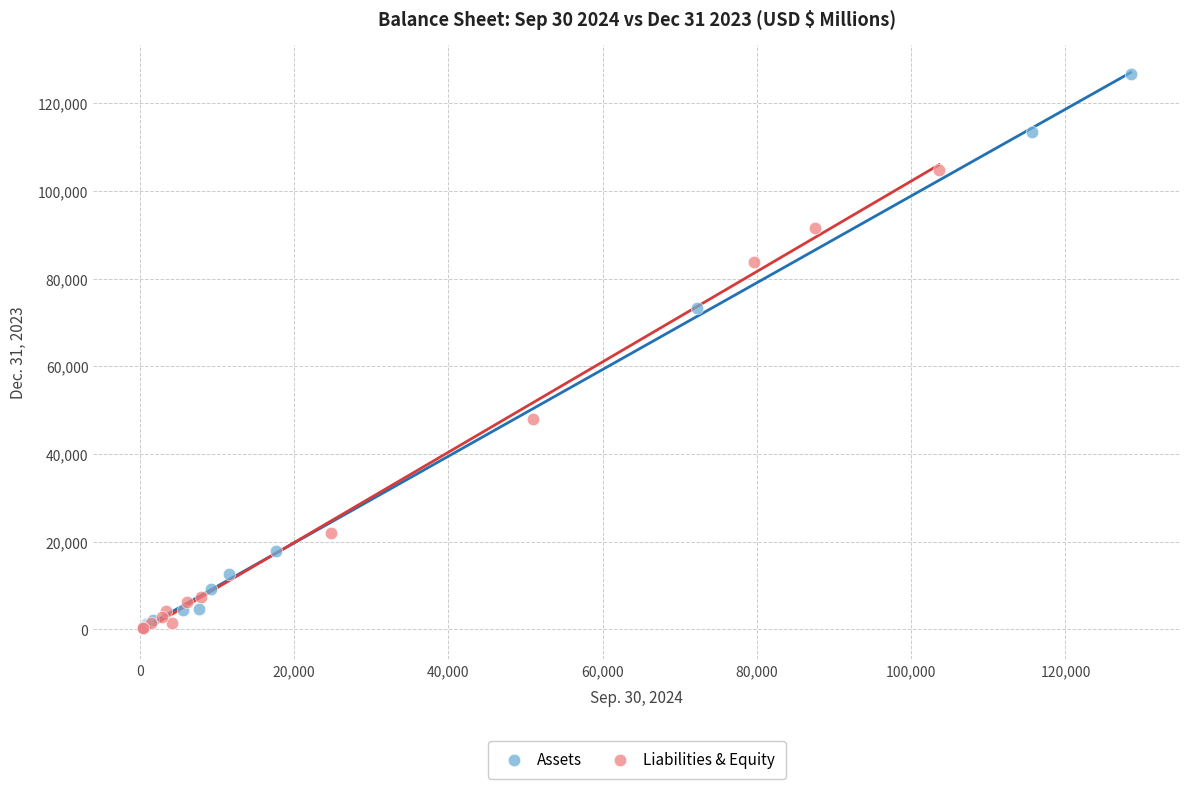

Which series reaches the maximum Y coordinate?

Assets